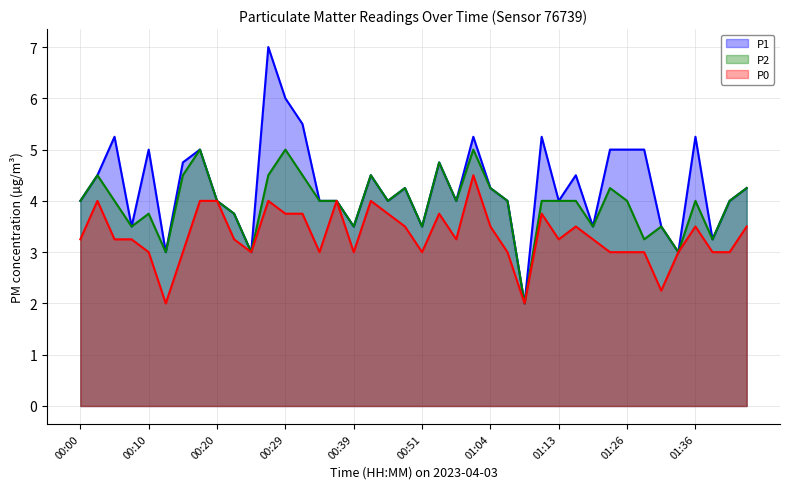

What is the difference between the maximum and minimum values in the P1 series?

5.0